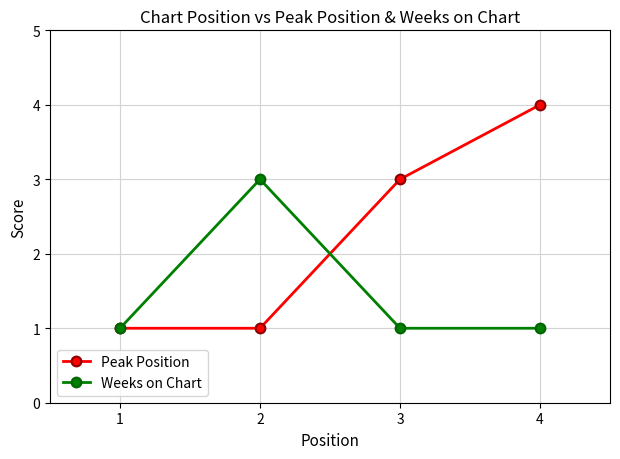

The value of Weeks on Chart at 1 is 2. True or false?

False